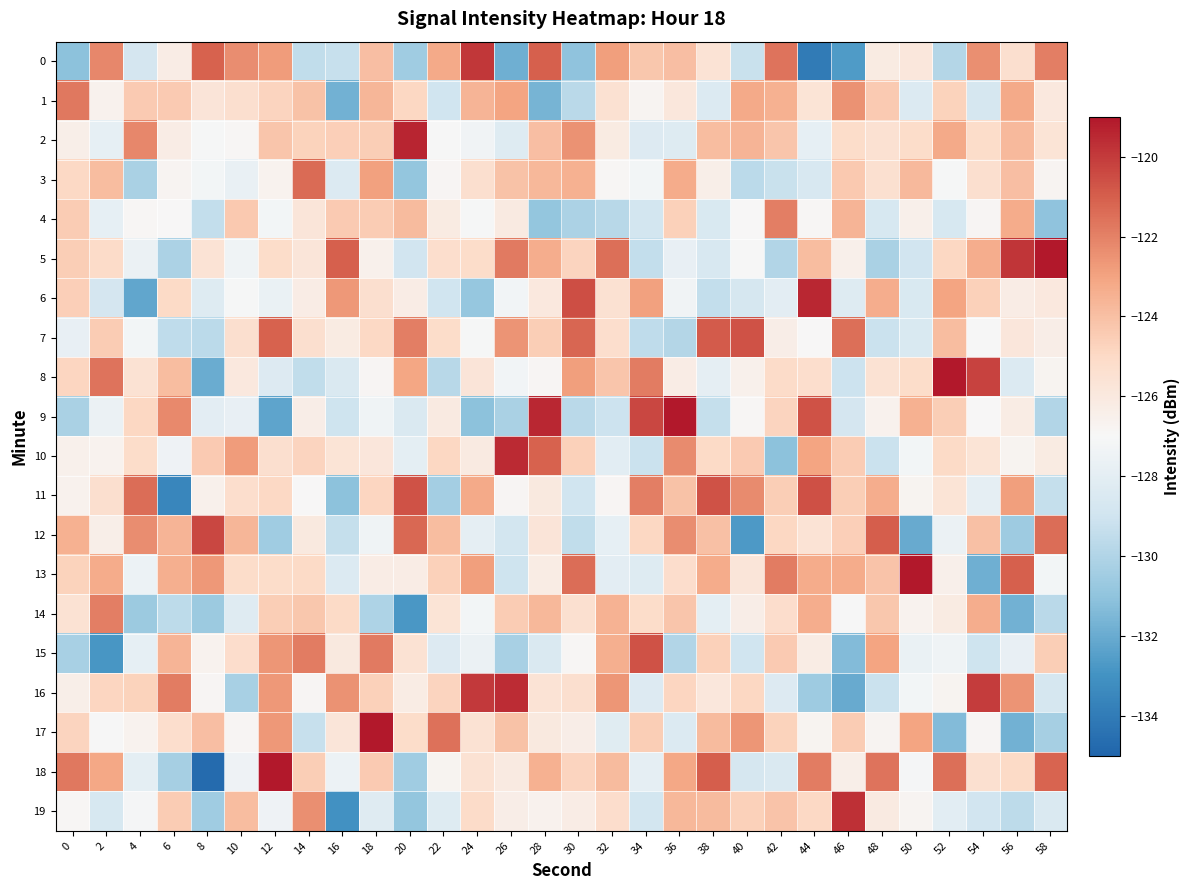

Reading left to right, what are all the values shown in this chart?

0: 0=-131.1	2=-122.1	4=-128.8	6=-126.3	8=-121.1	10=-122.3	12=-122.8	14=-129.4	16=-129.3	18=-124.0	20=-130.5	22=-123.2	24=-119.9	26=-131.9	28=-121.0	30=-131.0	32=-122.8	34=-124.3	36=-124.0	38=-125.6	40=-129.2	42=-121.6	44=-134.0	46=-132.6	48=-126.2	50=-125.9	52=-129.9	54=-122.4	56=-125.4	58=-121.9
1: 0=-121.7	2=-126.6	4=-124.4	6=-124.4	8=-125.7	10=-125.3	12=-124.8	14=-124.1	16=-131.8	18=-123.6	20=-124.9	22=-129.0	24=-123.6	26=-123.0	28=-131.7	30=-129.7	32=-125.4	34=-126.8	36=-125.9	38=-128.4	40=-123.2	42=-123.5	44=-125.6	46=-122.4	48=-124.4	50=-128.4	52=-124.7	54=-128.7	56=-123.2	58=-126.0
2: 0=-126.4	2=-127.9	4=-122.2	6=-126.3	8=-127.1	10=-126.9	12=-124.2	14=-124.7	16=-124.6	18=-124.5	20=-119.4	22=-127.1	24=-127.4	26=-128.3	28=-124.0	30=-122.4	32=-126.2	34=-128.4	36=-128.3	38=-123.9	40=-123.6	42=-124.2	44=-127.8	46=-125.1	48=-125.5	50=-125.2	52=-123.2	54=-125.2	56=-123.8	58=-125.6
3: 0=-125.0	2=-123.9	4=-130.2	6=-126.8	8=-127.2	10=-127.7	12=-126.7	14=-121.3	16=-128.4	18=-122.9	20=-130.9	22=-126.8	24=-125.3	26=-124.1	28=-123.7	30=-123.5	32=-126.9	34=-127.2	36=-123.3	38=-126.4	40=-129.7	42=-129.2	44=-128.6	46=-124.3	48=-125.4	50=-123.8	52=-127.1	54=-125.4	56=-124.0	58=-126.8
4: 0=-124.5	2=-127.8	4=-126.9	6=-127.0	8=-129.4	10=-124.4	12=-127.2	14=-125.8	16=-124.4	18=-124.5	20=-123.8	22=-126.1	24=-127.1	26=-126.1	28=-130.9	30=-130.2	32=-129.8	34=-128.8	36=-124.6	38=-128.5	40=-127.0	42=-121.9	44=-126.9	46=-123.6	48=-128.6	50=-126.4	52=-128.7	54=-126.8	56=-123.3	58=-131.0
5: 0=-124.5	2=-125.1	4=-127.6	6=-130.2	8=-125.6	10=-127.4	12=-125.1	14=-125.8	16=-121.0	18=-126.5	20=-128.9	22=-125.3	24=-125.2	26=-121.8	28=-123.3	30=-124.8	32=-121.4	34=-129.4	36=-127.8	38=-128.6	40=-127.0	42=-130.0	44=-123.9	46=-126.5	48=-130.2	50=-128.9	52=-124.9	54=-123.3	56=-119.8	58=-117.1
6: 0=-124.6	2=-128.8	4=-132.2	6=-125.0	8=-128.3	10=-127.1	12=-127.7	14=-126.3	16=-122.6	18=-125.4	20=-126.3	22=-128.9	24=-130.9	26=-127.3	28=-126.0	30=-120.5	32=-125.4	34=-122.9	36=-127.3	38=-129.4	40=-128.7	42=-128.0	44=-119.4	46=-128.3	48=-123.3	50=-128.5	52=-123.0	54=-124.7	56=-126.3	58=-126.0
7: 0=-127.8	2=-124.5	4=-127.2	6=-129.5	8=-129.7	10=-125.3	12=-121.1	14=-125.4	16=-126.2	18=-125.0	20=-121.9	22=-125.2	24=-127.1	26=-122.5	28=-124.5	30=-121.2	32=-125.3	34=-129.5	36=-129.9	38=-120.9	40=-120.7	42=-126.4	44=-127.0	46=-121.4	48=-129.2	50=-128.5	52=-123.9	54=-127.0	56=-125.8	58=-126.3
8: 0=-124.8	2=-121.6	4=-125.6	6=-123.9	8=-132.0	10=-126.0	12=-128.4	14=-129.5	16=-128.5	18=-126.8	20=-123.1	22=-129.8	24=-125.7	26=-127.3	28=-126.8	30=-122.8	32=-124.2	34=-121.8	36=-126.3	38=-127.9	40=-126.5	42=-125.1	44=-125.3	46=-129.1	48=-125.6	50=-125.1	52=-118.3	54=-120.2	56=-128.4	58=-126.7
9: 0=-130.2	2=-127.6	4=-124.9	6=-122.2	8=-128.0	10=-127.8	12=-132.3	14=-126.3	16=-129.0	18=-127.4	20=-128.5	22=-126.1	24=-131.1	26=-130.2	28=-119.4	30=-129.7	32=-129.1	34=-120.3	36=-117.1	38=-129.3	40=-126.9	42=-124.8	44=-120.6	46=-128.8	48=-126.6	50=-123.5	52=-124.5	54=-127.0	56=-126.2	58=-130.0
10: 0=-126.5	2=-126.6	4=-125.1	6=-127.5	8=-124.4	10=-122.8	12=-125.4	14=-124.8	16=-125.7	18=-125.8	20=-128.0	22=-124.9	24=-126.1	26=-119.6	28=-121.1	30=-124.7	32=-128.1	34=-129.2	36=-122.3	38=-125.0	40=-124.4	42=-131.1	44=-123.0	46=-124.5	48=-129.2	50=-127.2	52=-125.0	54=-125.7	56=-126.7	58=-126.1
11: 0=-126.6	2=-125.4	4=-121.4	6=-133.5	8=-126.5	10=-125.3	12=-124.9	14=-126.9	16=-131.1	18=-124.8	20=-120.6	22=-130.4	24=-123.2	26=-126.8	28=-126.0	30=-129.0	32=-126.8	34=-121.9	36=-124.1	38=-120.6	40=-122.3	42=-124.5	44=-120.6	46=-124.5	48=-123.3	50=-126.7	52=-125.6	54=-127.9	56=-122.9	58=-129.4
12: 0=-123.5	2=-126.4	4=-122.3	6=-123.6	8=-120.4	10=-123.6	12=-130.5	14=-126.0	16=-129.3	18=-127.4	20=-121.3	22=-123.9	24=-127.9	26=-128.9	28=-125.7	30=-129.5	32=-127.8	34=-124.9	36=-122.4	38=-124.0	40=-132.7	42=-124.9	44=-125.6	46=-124.6	48=-121.0	50=-132.0	52=-127.6	54=-124.1	56=-130.6	58=-121.4
13: 0=-124.7	2=-123.3	4=-127.5	6=-123.4	8=-122.6	10=-125.1	12=-125.1	14=-125.0	16=-128.4	18=-126.3	20=-126.3	22=-124.7	24=-122.8	26=-129.0	28=-126.2	30=-121.4	32=-128.1	34=-128.3	36=-125.2	38=-123.3	40=-125.8	42=-121.8	44=-123.3	46=-123.3	48=-124.2	50=-118.8	52=-126.4	54=-131.8	56=-121.0	58=-127.2
14: 0=-125.5	2=-121.9	4=-130.6	6=-129.6	8=-130.6	10=-128.2	12=-124.5	14=-124.3	16=-125.0	18=-130.1	20=-132.8	22=-125.7	24=-127.2	26=-124.5	28=-123.7	30=-125.4	32=-123.6	34=-125.1	36=-124.2	38=-127.9	40=-126.4	42=-125.2	44=-123.4	46=-127.0	48=-124.3	50=-126.6	52=-126.2	54=-123.3	56=-131.8	58=-129.7
15: 0=-130.3	2=-132.8	4=-127.9	6=-123.6	8=-126.7	10=-125.2	12=-122.6	14=-121.8	16=-126.0	18=-121.8	20=-125.6	22=-128.3	24=-127.6	26=-130.3	28=-128.5	30=-126.9	32=-123.4	34=-120.7	36=-130.0	38=-124.7	40=-129.0	42=-124.4	44=-126.2	46=-131.3	48=-123.0	50=-127.6	52=-127.4	54=-129.0	56=-127.8	58=-124.5
16: 0=-126.4	2=-124.8	4=-124.7	6=-121.9	8=-126.9	10=-130.3	12=-122.6	14=-126.8	16=-122.5	18=-124.7	20=-126.2	22=-124.8	24=-120.0	26=-119.6	28=-125.6	30=-125.4	32=-122.6	34=-128.4	36=-124.8	38=-125.9	40=-124.9	42=-128.3	44=-130.6	46=-132.1	48=-129.2	50=-127.2	52=-126.7	54=-120.0	56=-122.5	58=-128.7
17: 0=-124.8	2=-127.1	4=-126.7	6=-125.3	8=-124.0	10=-126.8	12=-122.6	14=-129.3	16=-125.8	18=-118.0	20=-125.2	22=-121.5	24=-125.6	26=-124.1	28=-126.0	30=-126.3	32=-128.2	34=-124.5	36=-128.4	38=-123.8	40=-122.6	42=-124.7	44=-126.7	46=-124.5	48=-126.8	50=-123.0	52=-131.3	54=-126.8	56=-131.8	58=-130.3
18: 0=-121.7	2=-123.1	4=-128.0	6=-130.3	8=-134.7	10=-127.5	12=-118.6	14=-124.5	16=-127.5	18=-124.4	20=-130.5	22=-126.7	24=-125.5	26=-126.1	28=-123.5	30=-124.8	32=-123.8	34=-127.9	36=-123.1	38=-120.9	40=-128.7	42=-128.5	44=-121.8	46=-126.4	48=-121.6	50=-127.2	52=-121.5	54=-125.4	56=-125.1	58=-121.1
19: 0=-126.9	2=-128.7	4=-127.2	6=-124.5	8=-130.5	10=-123.9	12=-127.4	14=-122.4	16=-133.0	18=-128.2	20=-130.9	22=-128.3	24=-125.1	26=-126.4	28=-126.6	30=-126.3	32=-125.2	34=-128.9	36=-123.7	38=-123.8	40=-124.7	42=-124.2	44=-124.9	46=-119.7	48=-126.1	50=-126.8	52=-128.1	54=-128.9	56=-129.6	58=-128.5